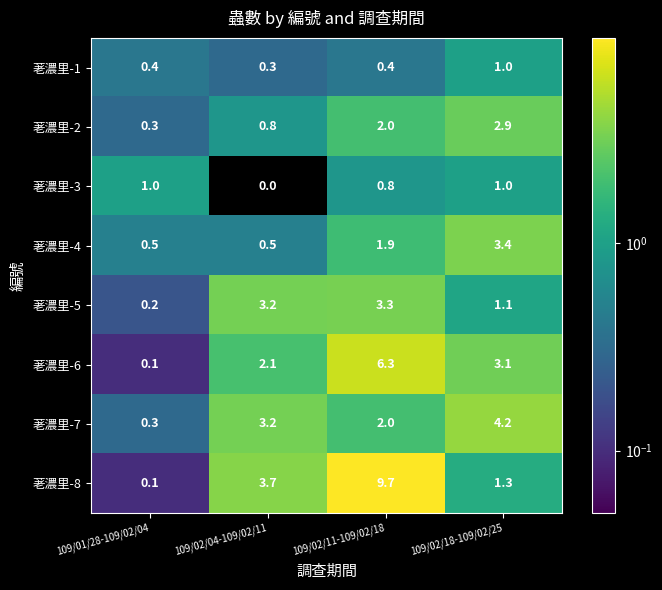

How many data points does each series have?

4